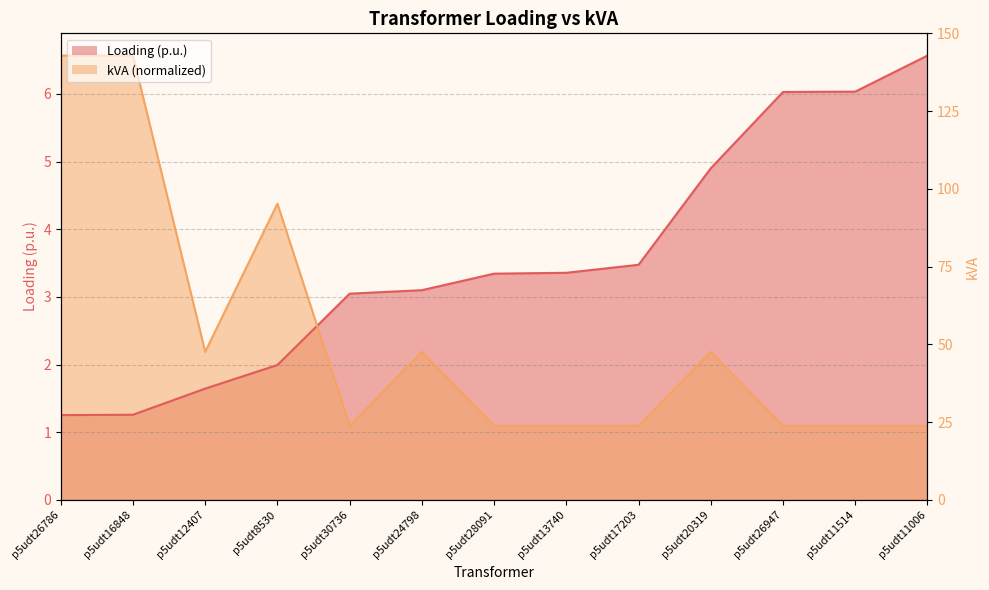

List the series in order of their overall mean, lowest first.

kVA, Loading (p.u.)